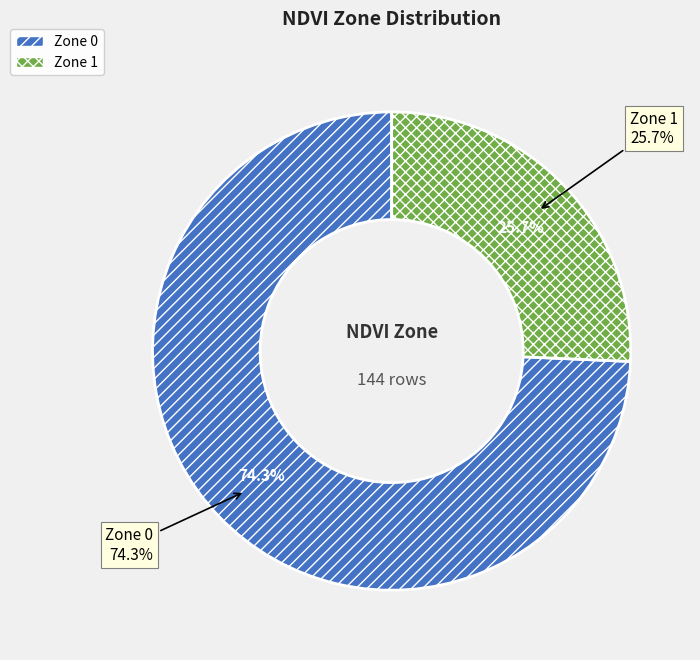

What percentage is NOT represented by Zone 1?

74.3%